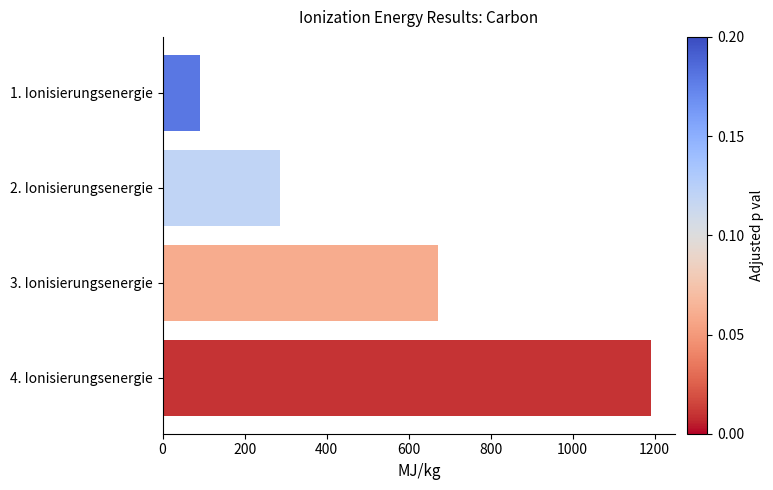

List the labels in order of value, largest first.

4. Ionisierungsenergie, 3. Ionisierungsenergie, 2. Ionisierungsenergie, 1. Ionisierungsenergie